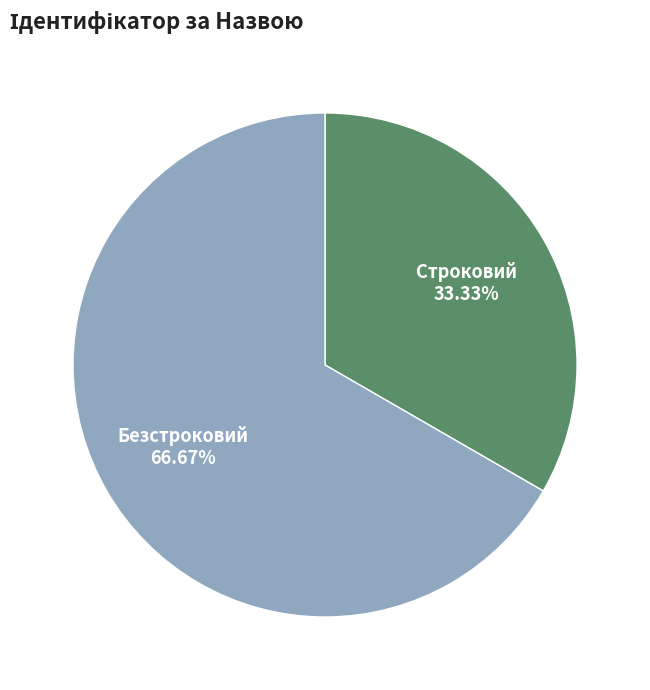

To the nearest percent, what is the difference between the Строковий and Безстроковий slice percentages?

33%